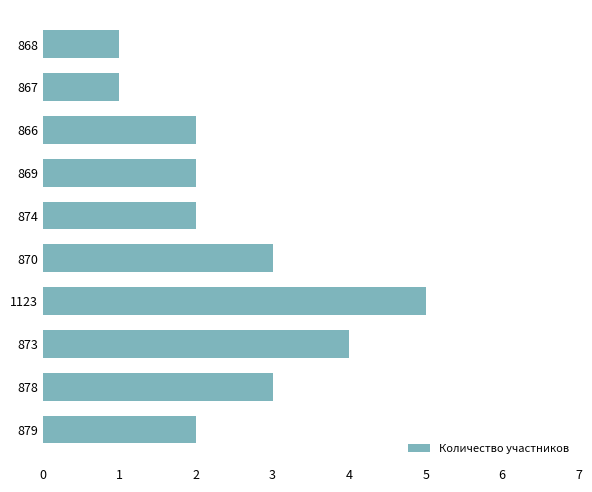

True or false: the data shows 4 at 873.

True